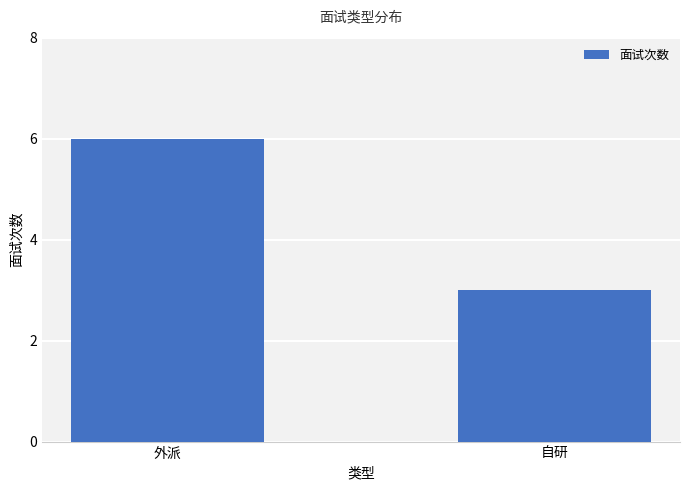

Reading left to right, extract all data points from this chart.

外派=6	自研=3